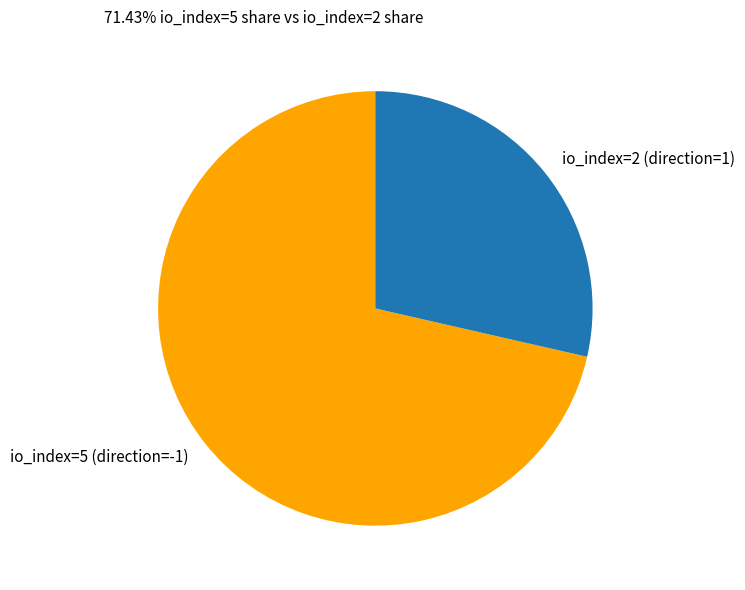

Is there any slice that represents more than half of the pie?

Yes